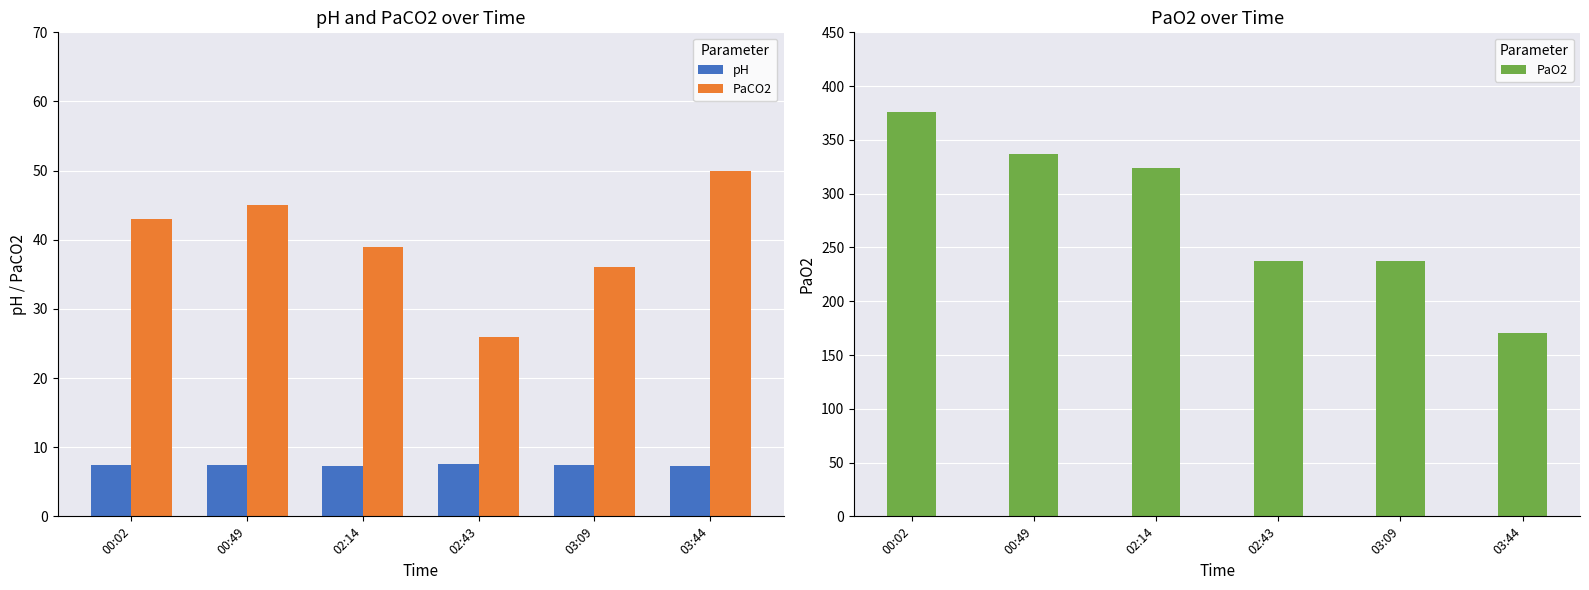

What is the greatest value displayed?

376.0